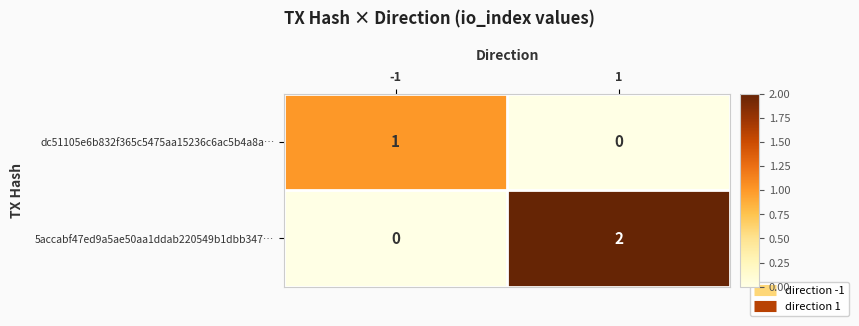

At -1, list the series in order from largest to smallest.

dc51105e6b832f365c5475aa15236c6ac5b4a8a…, 5accabf47ed9a5ae50aa1ddab220549b1dbb347…